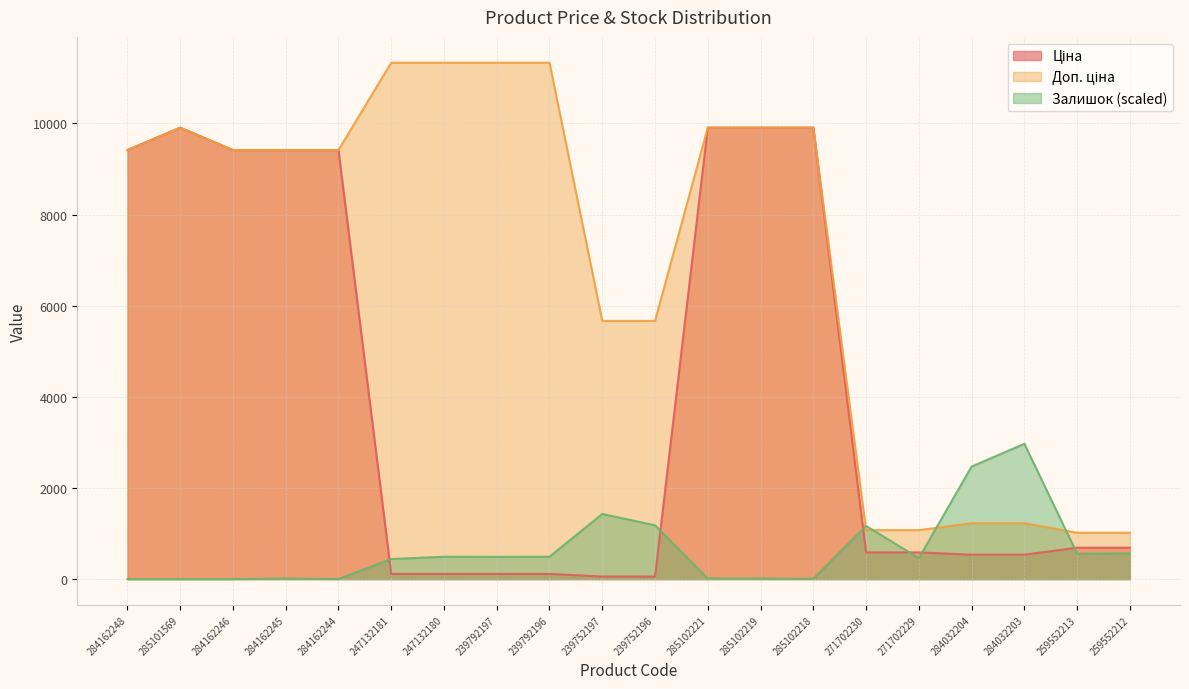

The Залишок series shows 7.4 at 285102219. True or false?

False